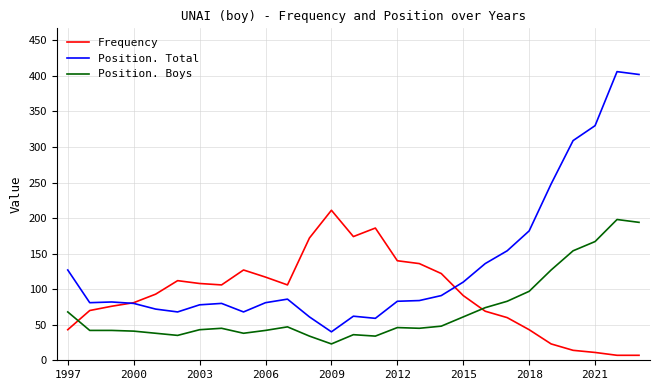

What is the highest value of the Position. Boys series?

198